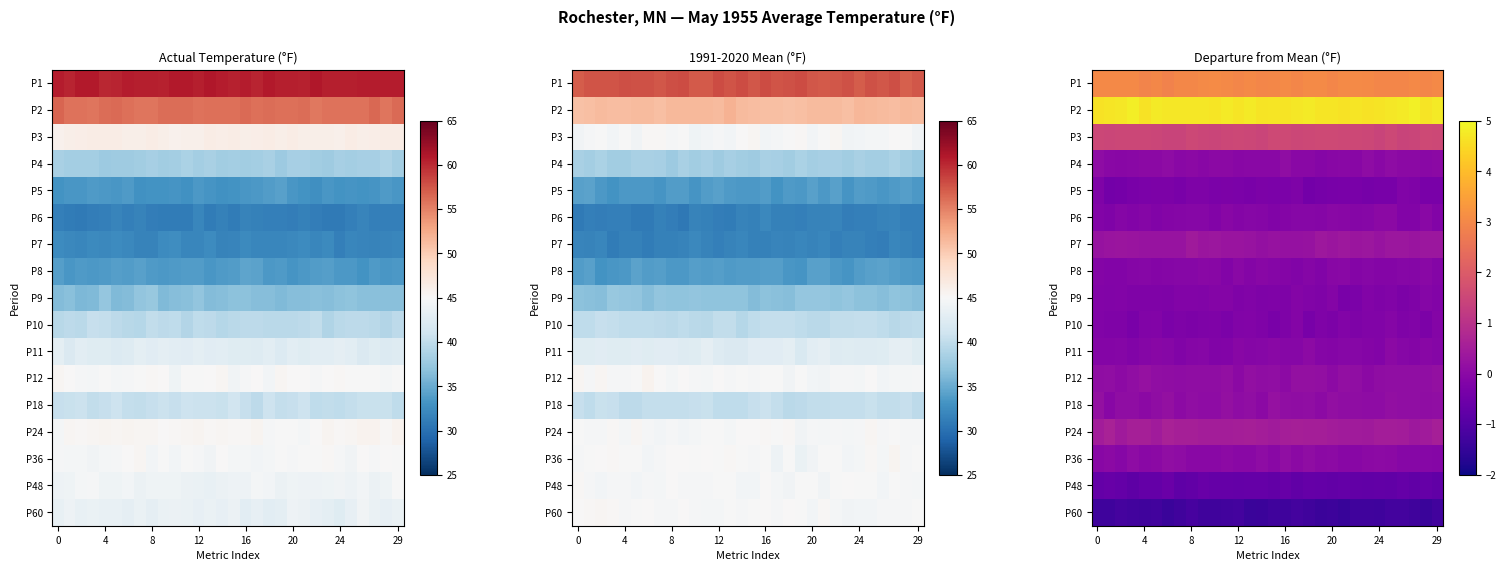

Rank the series by their maximum value, from highest to lowest.

P2, P1, P3, P24, P7, P12, P18, P36, P4, P11, P6, P8, P9, P10, P5, P48, P60